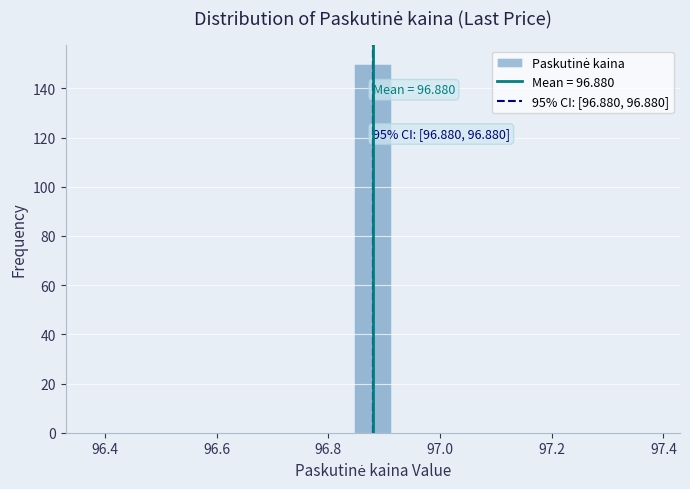

Around what value on the x-axis is the tallest bar? Give the approximate position of its centre, as read against the axis.

96.88